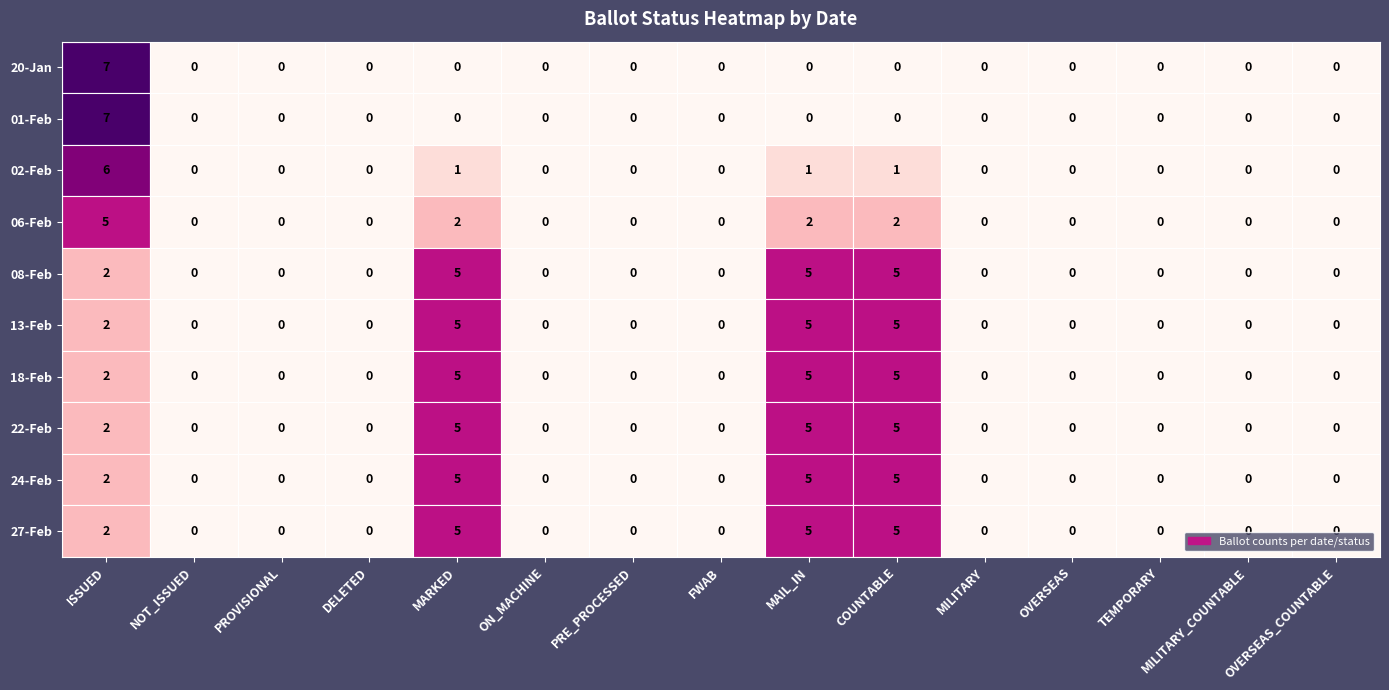

True or false: 13-Feb has a value of -2 at TEMPORARY.

False